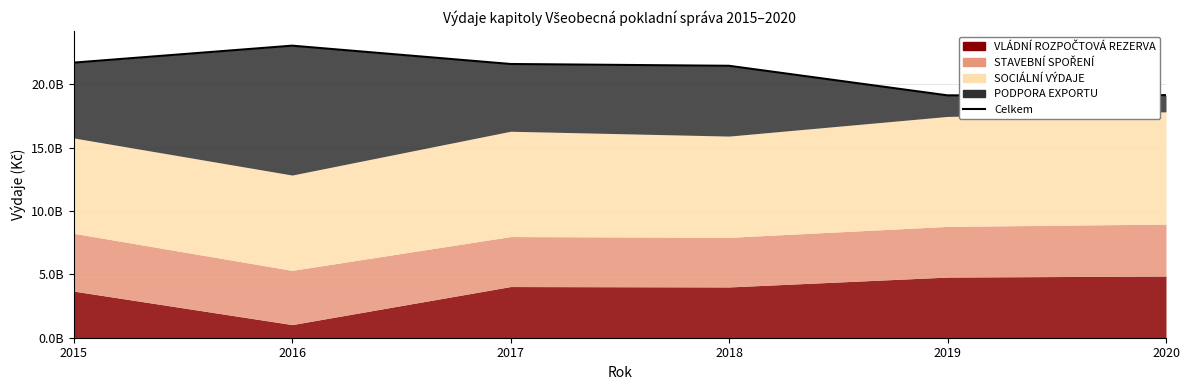

Reading right to left, list all the values displayed in this chart.

19148832508	19131822424	21465913207	21607772581	23054521558	21715559203